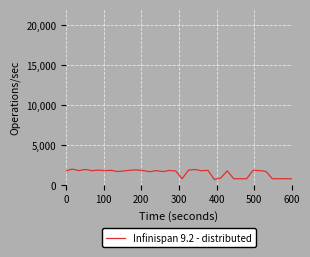

What is the difference between the maximum and minimum values?

1308